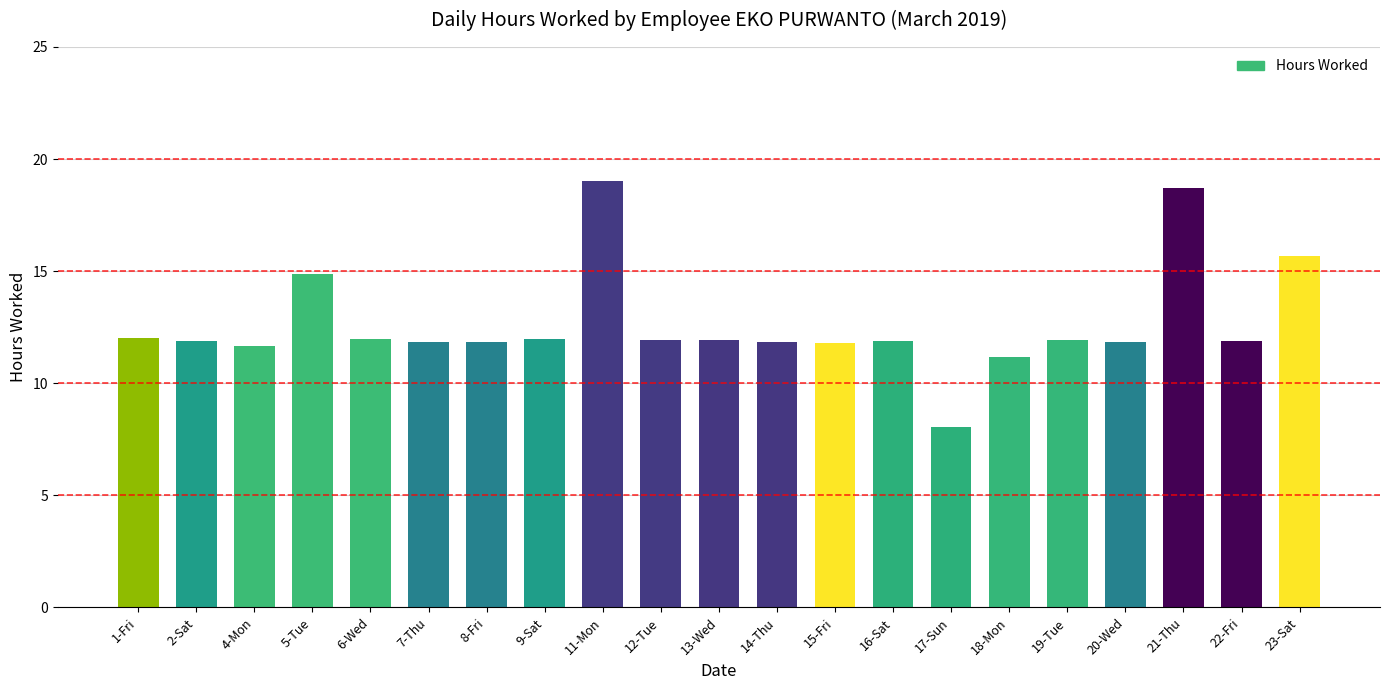

What is the difference between the maximum and minimum values?

11.0